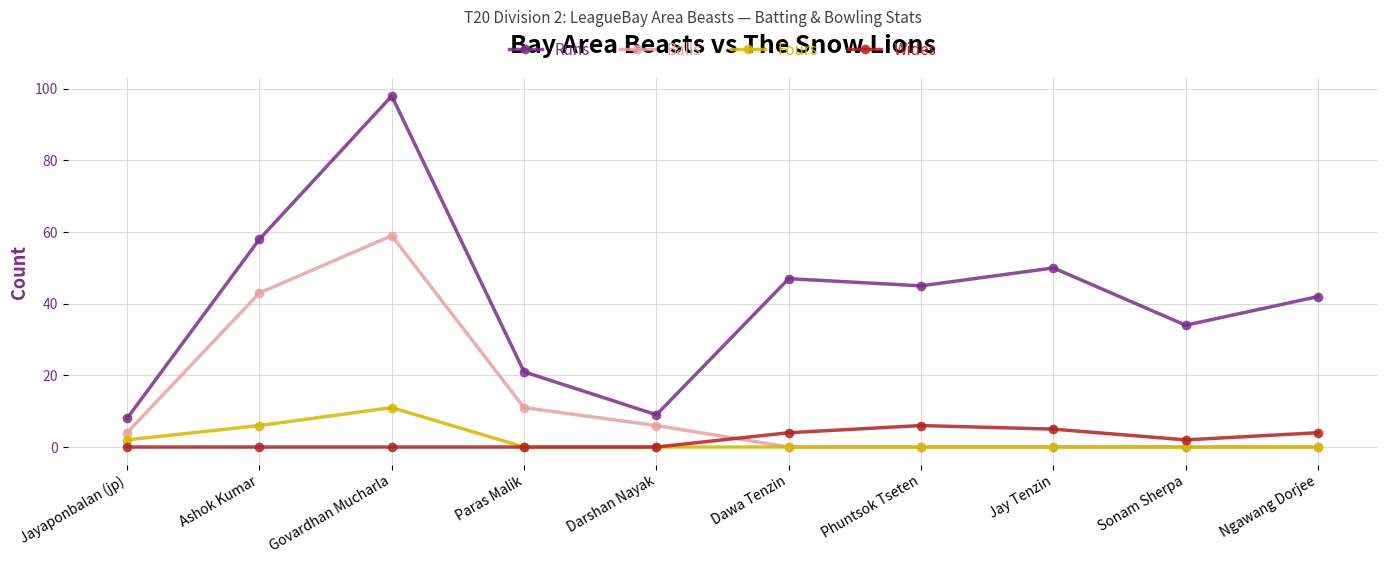

In Runs, how many points are lower than both neighbors (excluding endpoints)?

3